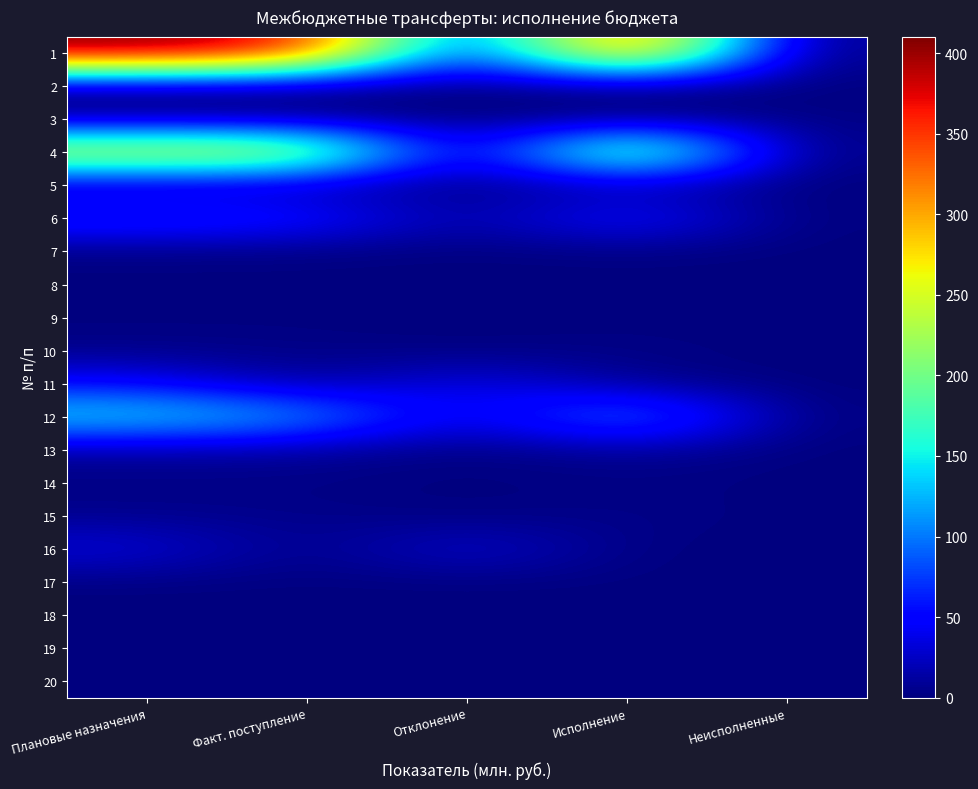

Count the number of data series in this chart.

20